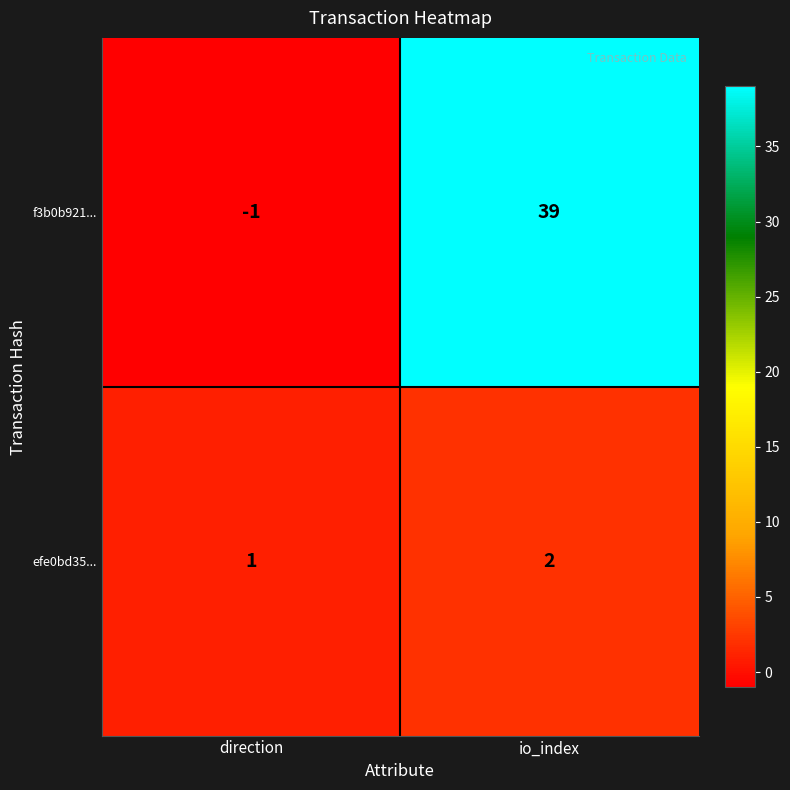

What is the difference between the f3b0b921... values at io_index and direction?

40